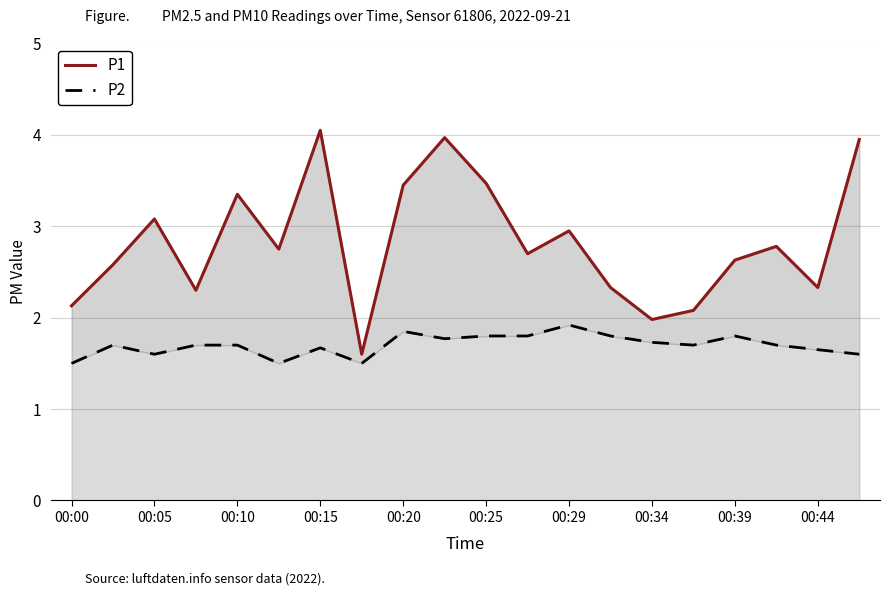

Which series changed the most between 11 and 16?

P1